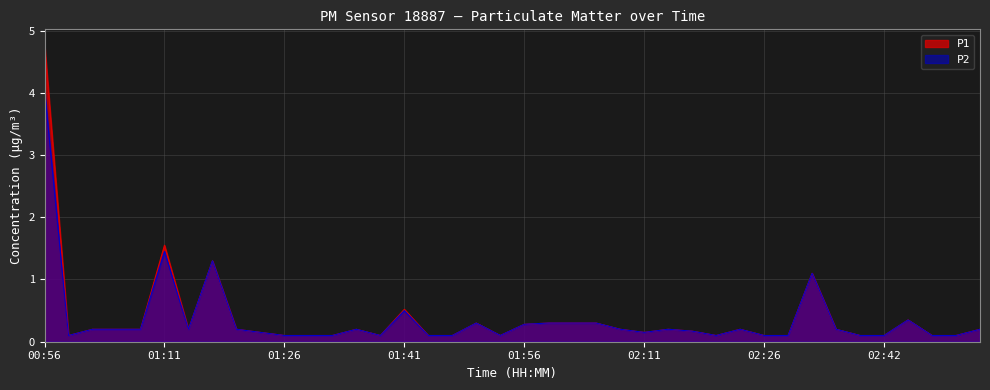

What is the sum of the P2 values at 02:36 and 02:14?

0.4